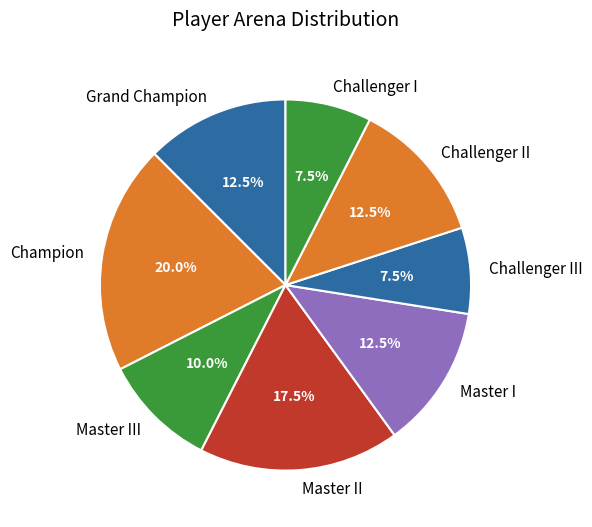

To the nearest percent, what is the average slice percentage?

12%